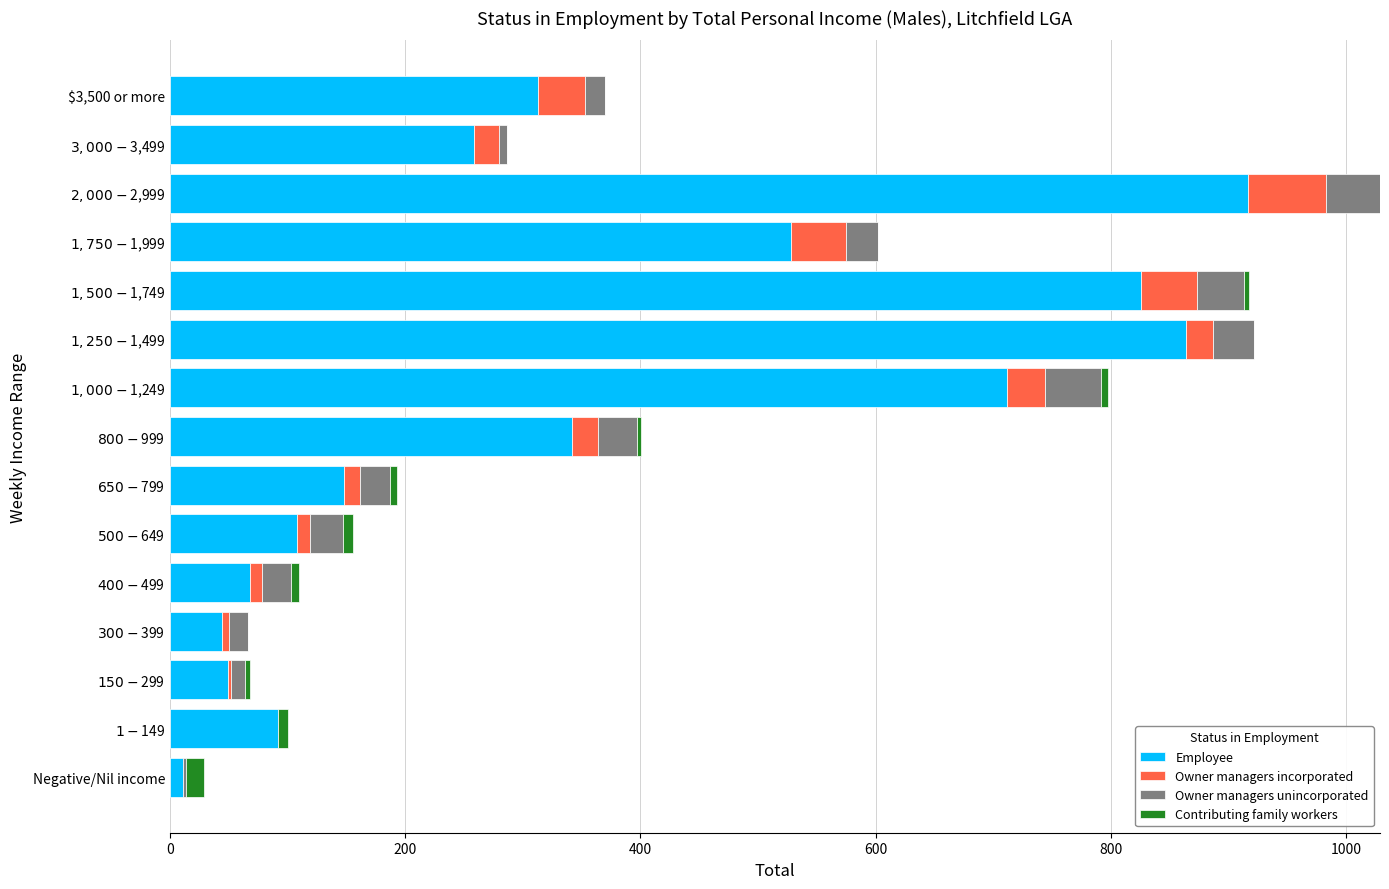

The Employee series shows 313 at $3,500 or more. True or false?

True